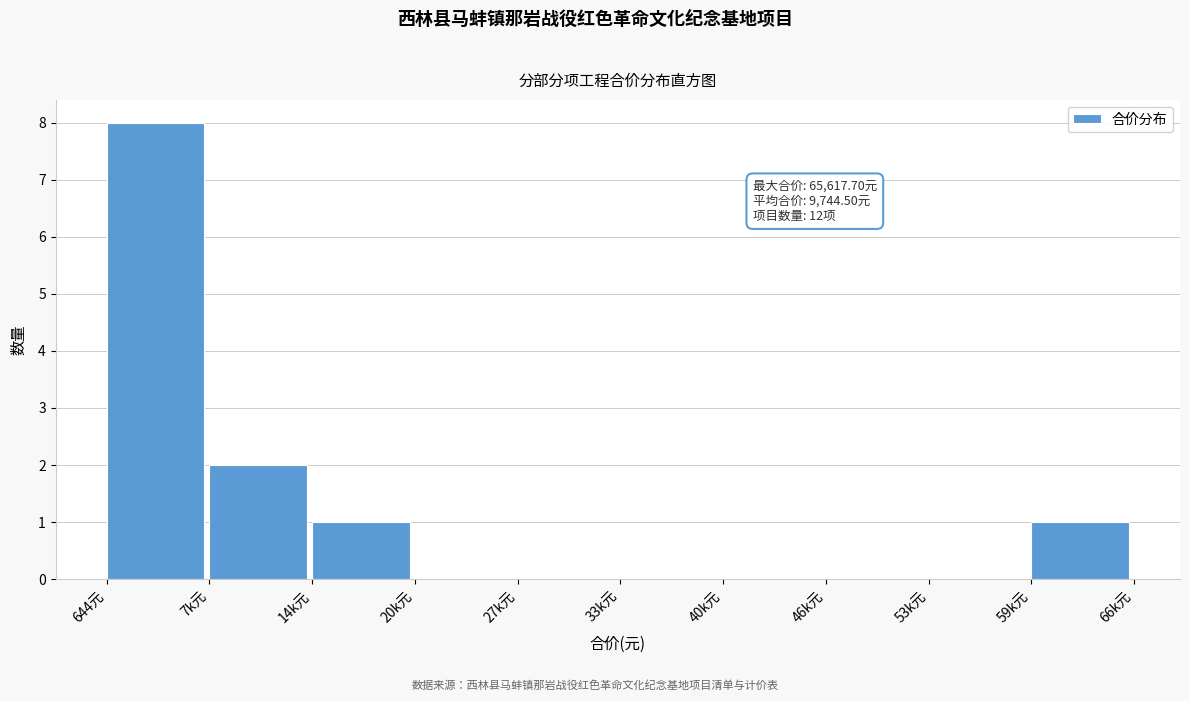

Reading left to right, list all the values displayed in this chart.

644元=8	7k元=2	14k元=1	20k元=0	27k元=0	33k元=0	40k元=0	46k元=0	53k元=0	59k元=1